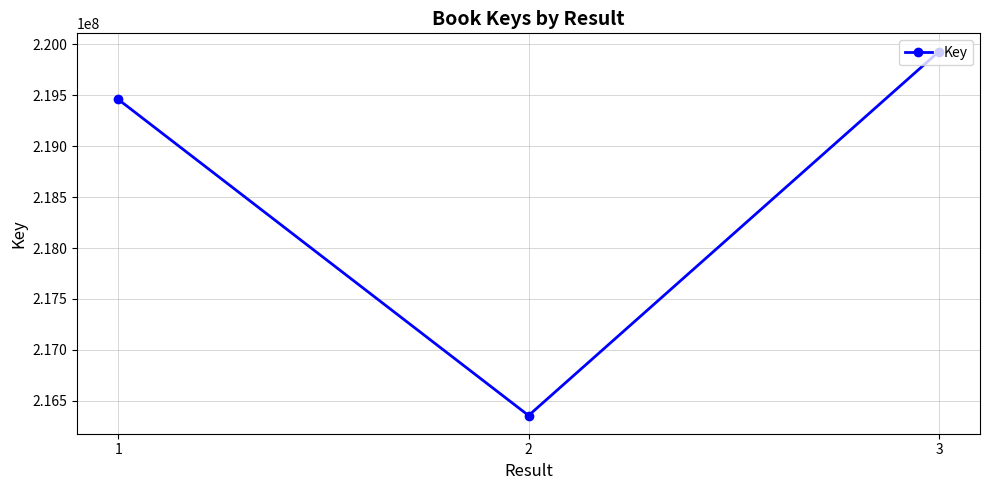

Reading right to left, what are all the values shown in this chart?

3=219930622	2=216354534	1=219460866